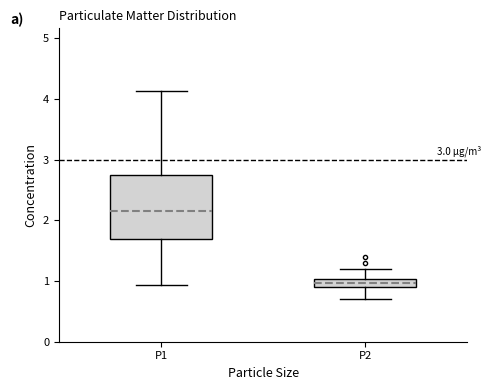

Where does the upper whisker of the box for P2 end on the y-axis? The values are not printed on the chart, so give them approximately, as read against the axis.

1.2